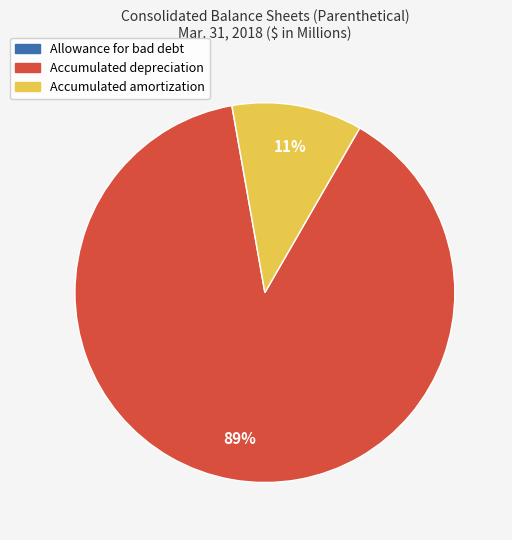

To the nearest percent, what is the difference between the largest and smallest slice percentages?

89%